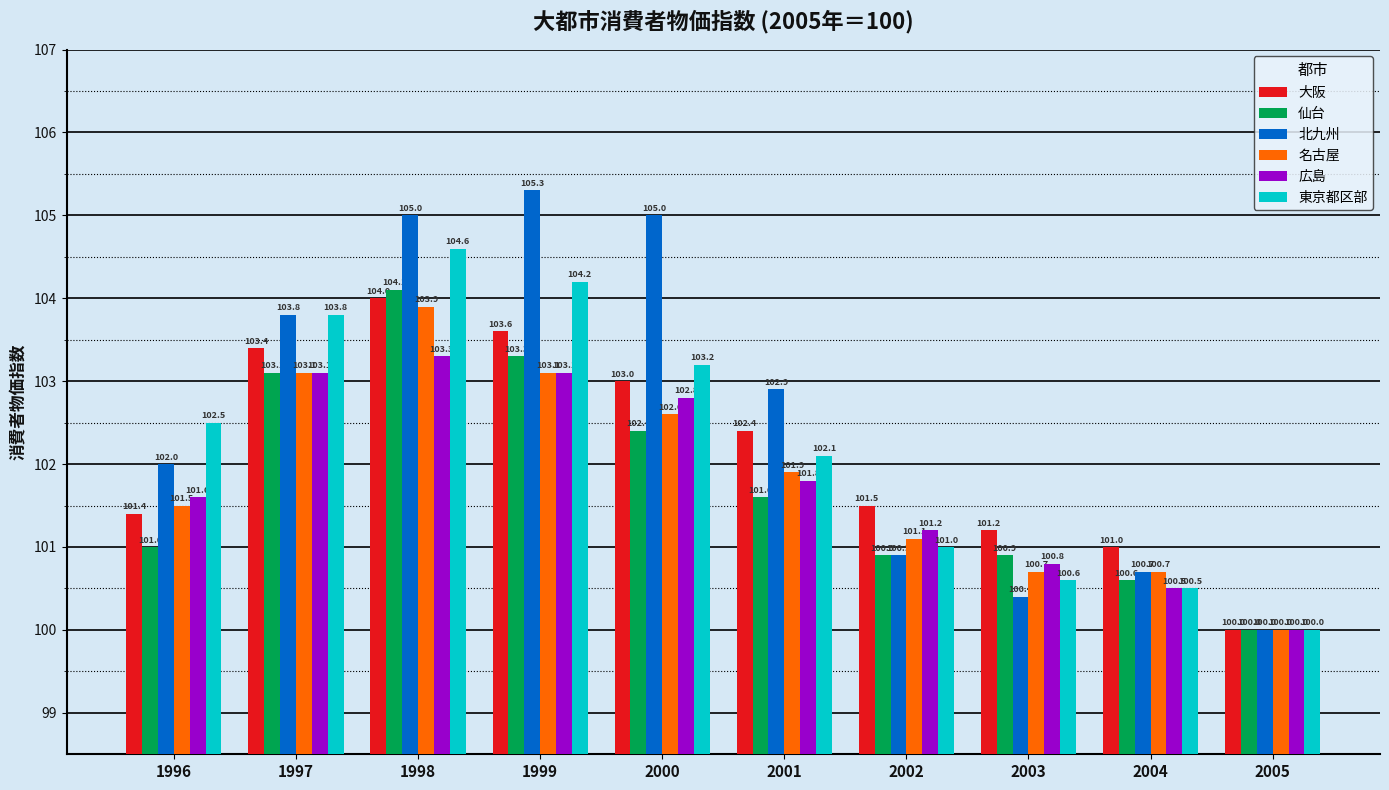

The value of 東京都区部 at 2003 is 100.6. True or false?

True